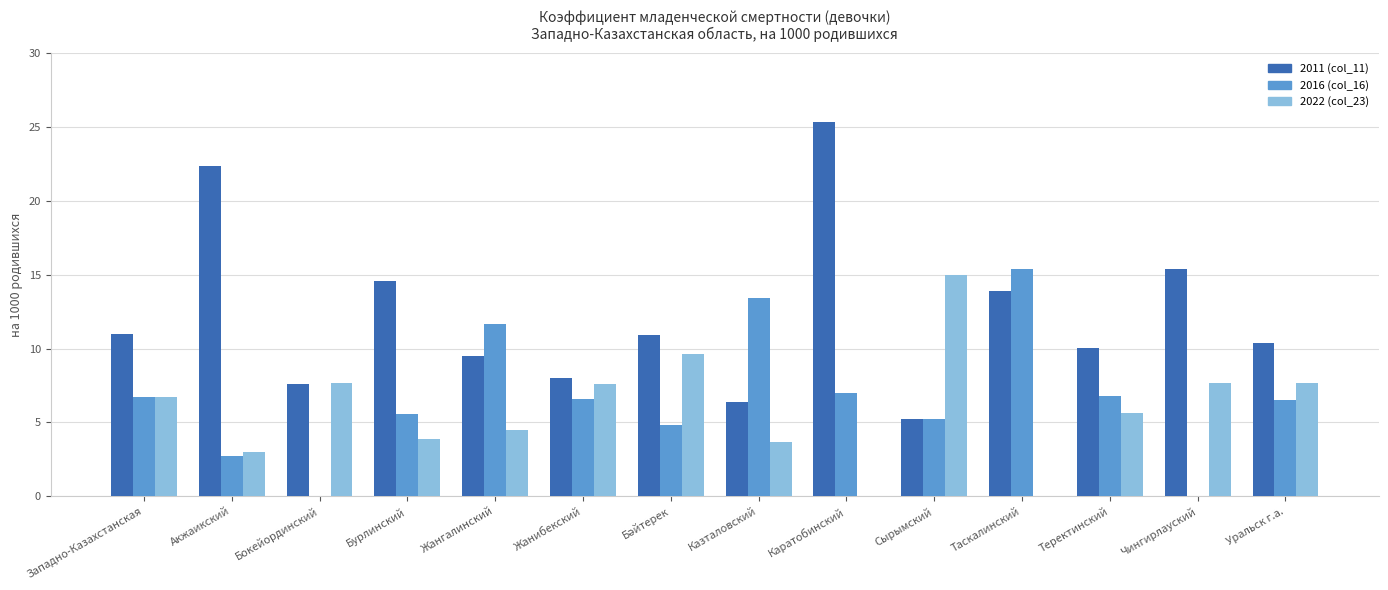

Which category has the highest value in the 2022 (col_23) series?

Сырымский